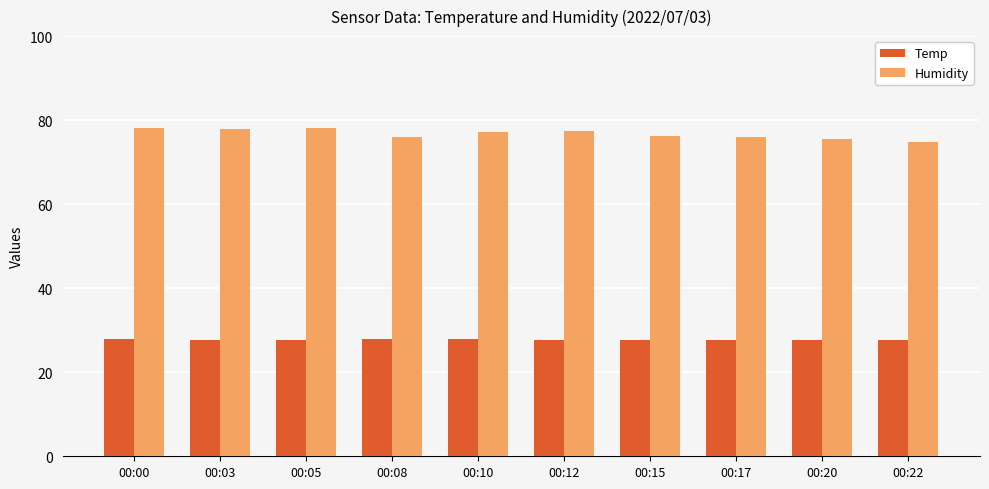

How many groups of bars are there?

10